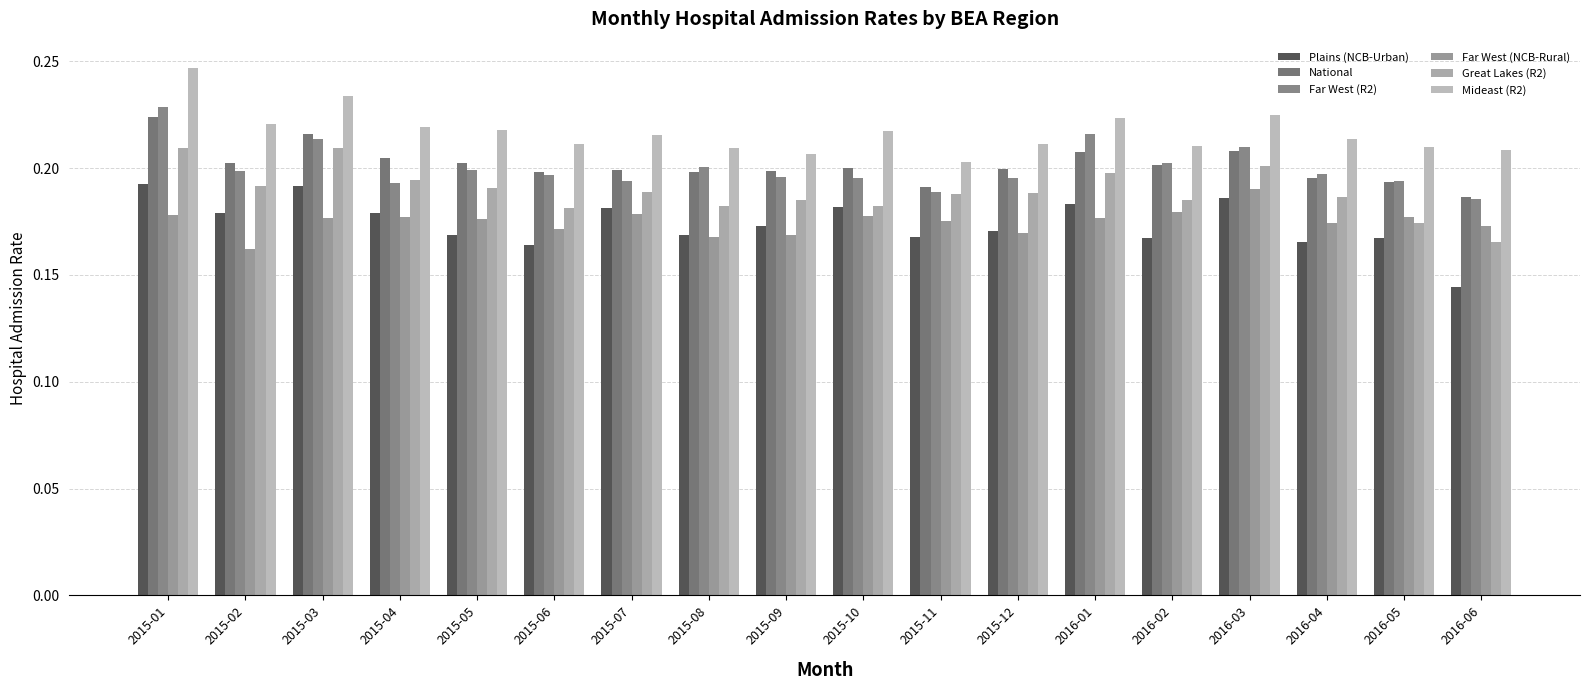

Which series has the largest range (max minus min)?

Plains (NCB-Urban)